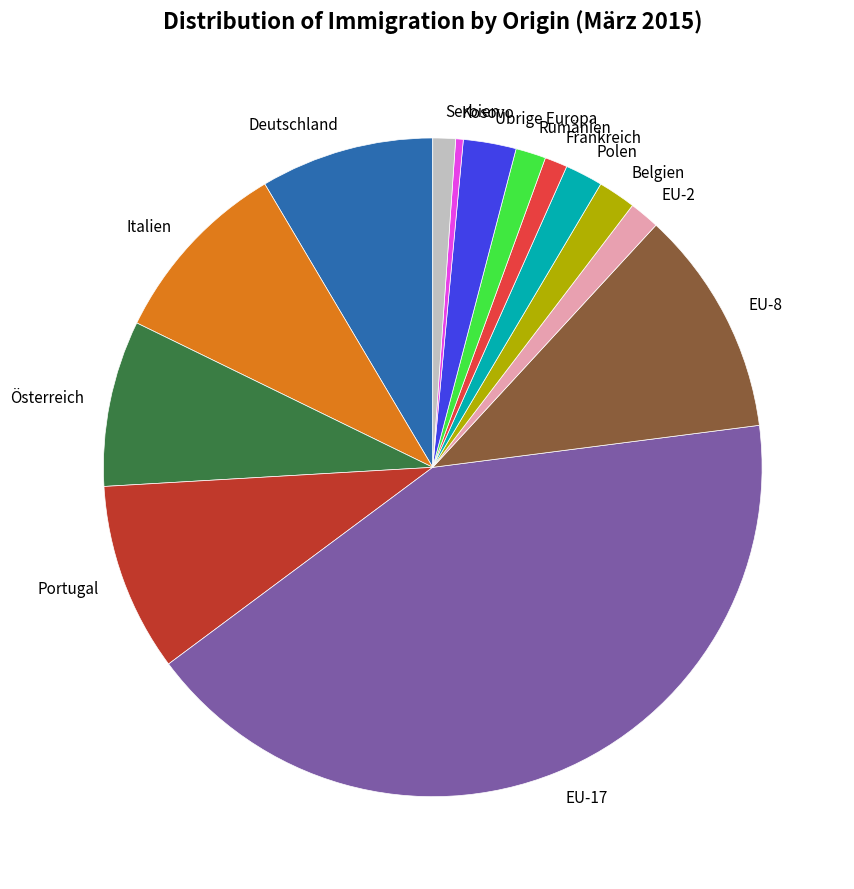

Between Deutschland and Serbien, which is larger?

Deutschland